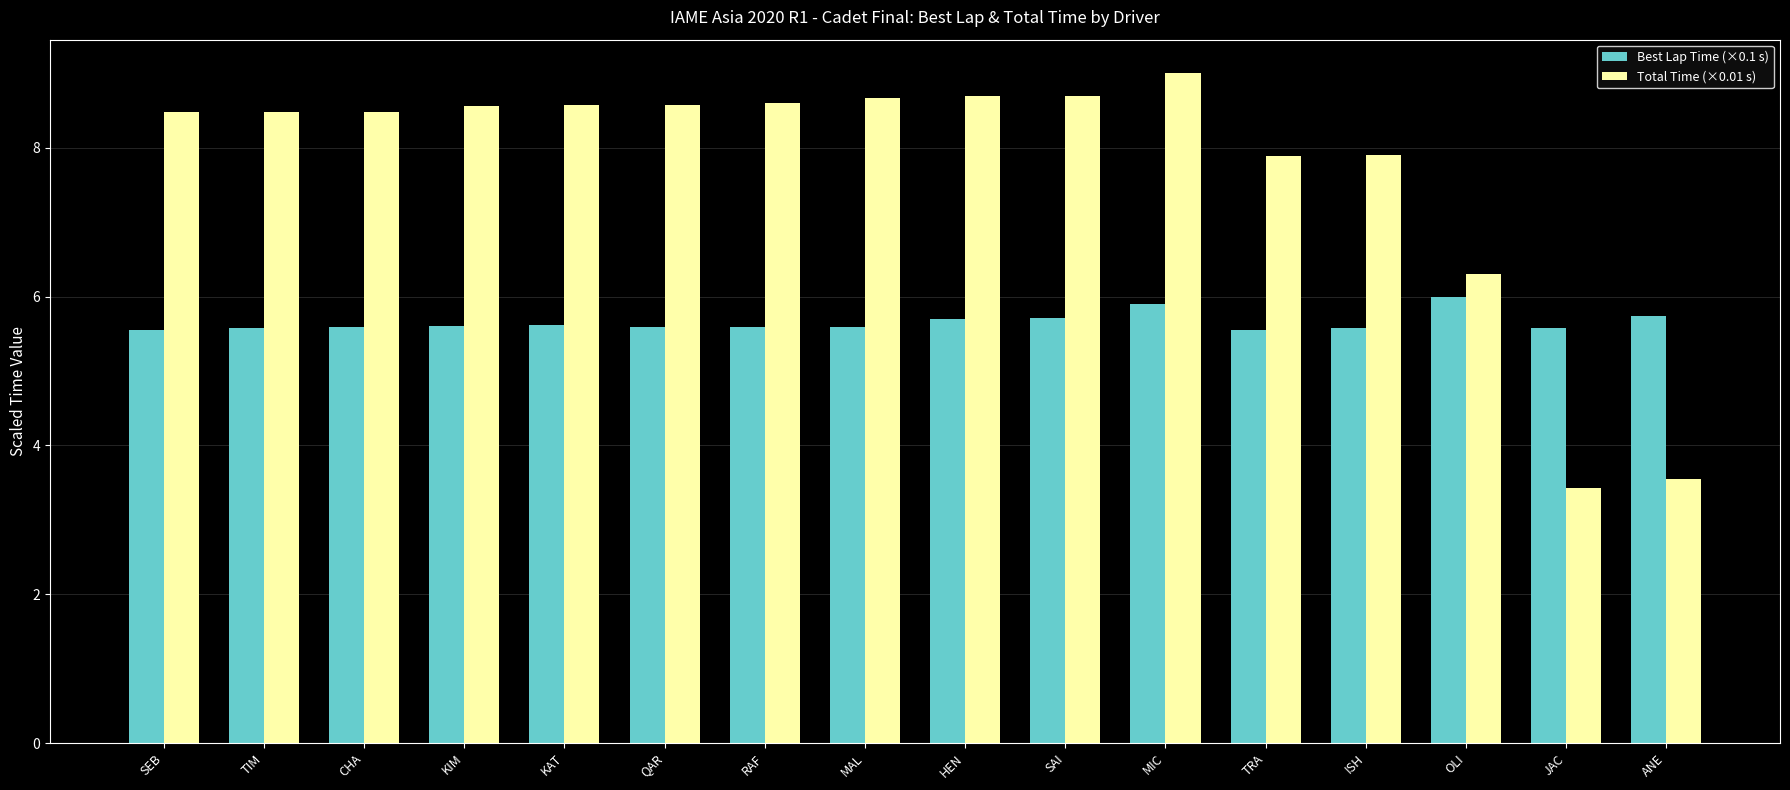

Where does the Total Time (×0.01 s) series first go above 8?

SEB